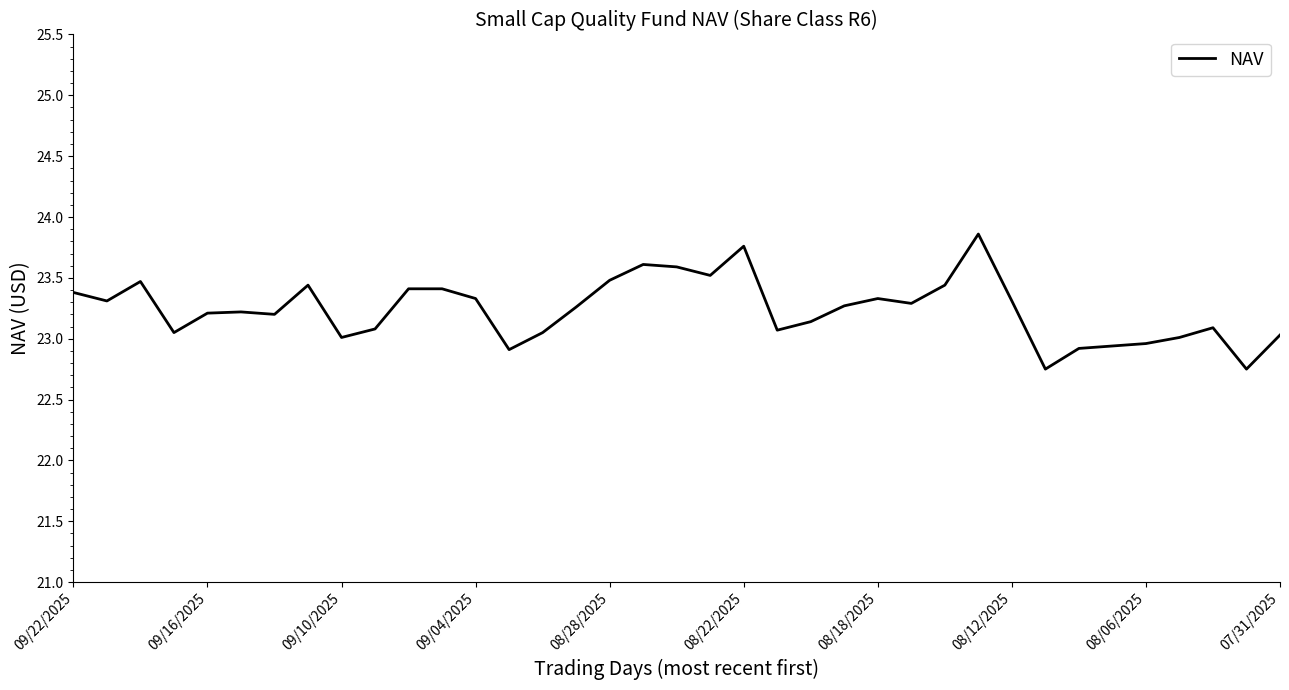

Does the chart have visible grid lines?

No